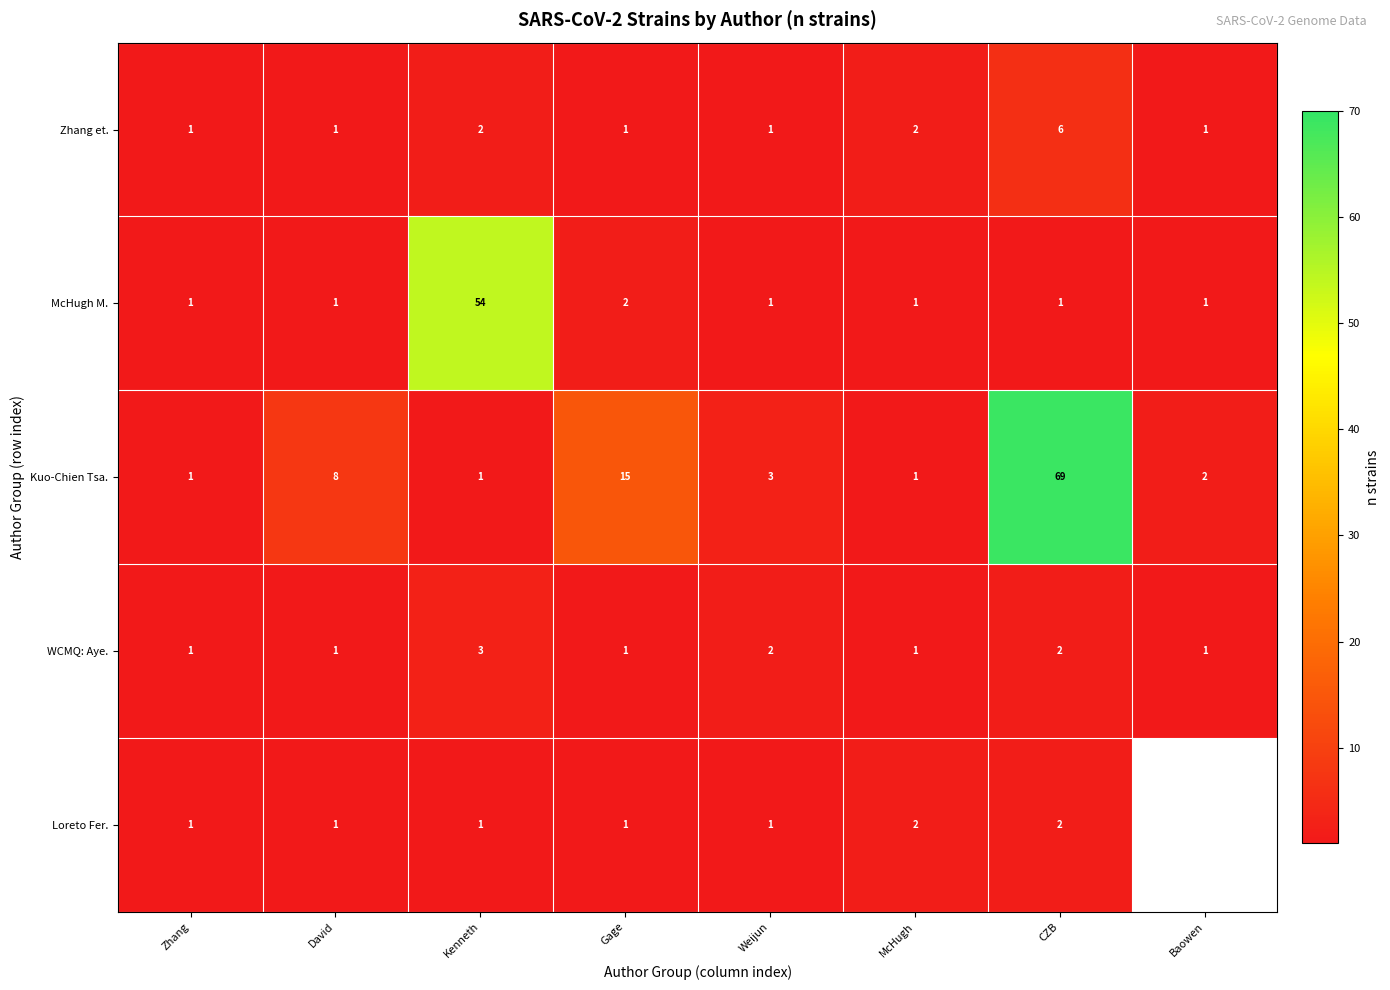

What is the sum of the WCMQ: Aye. values at Weijun and Baowen?

3